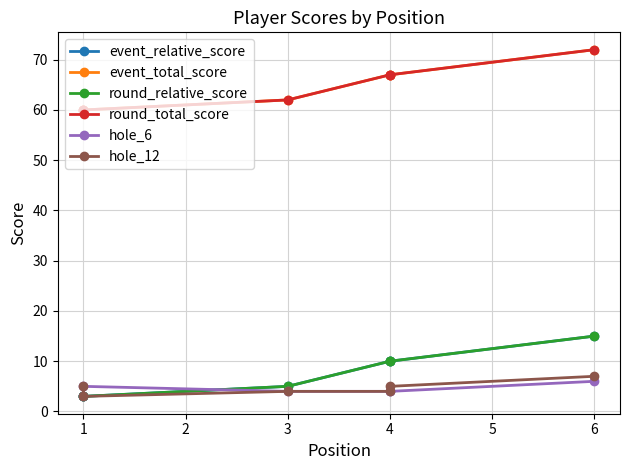

What is the spread (max minus min) of values at 6?

66